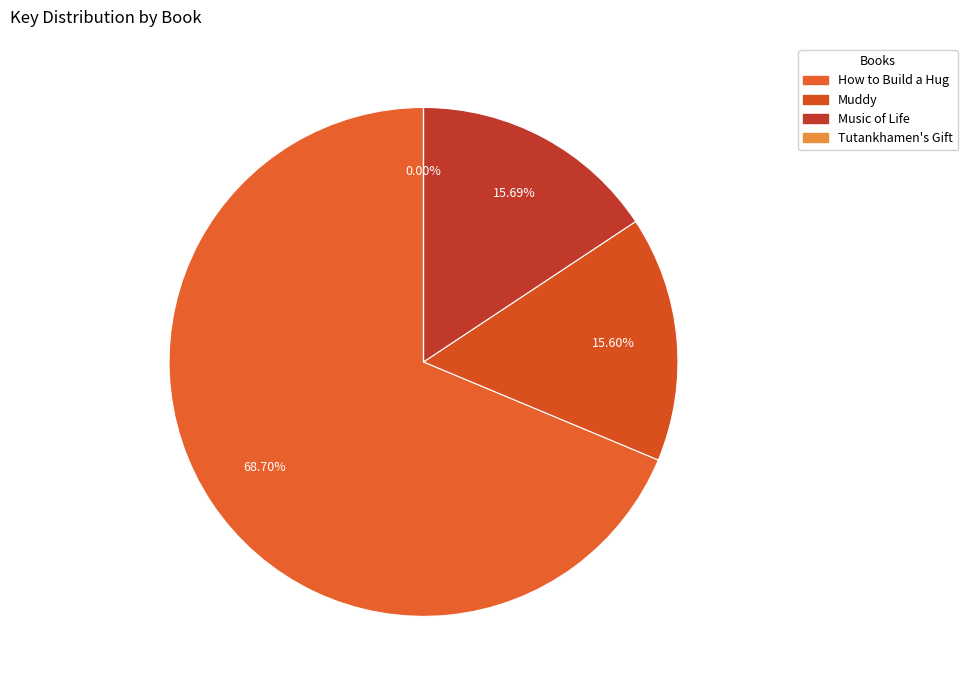

True or false: Muddy accounts for 25% of the total.

False